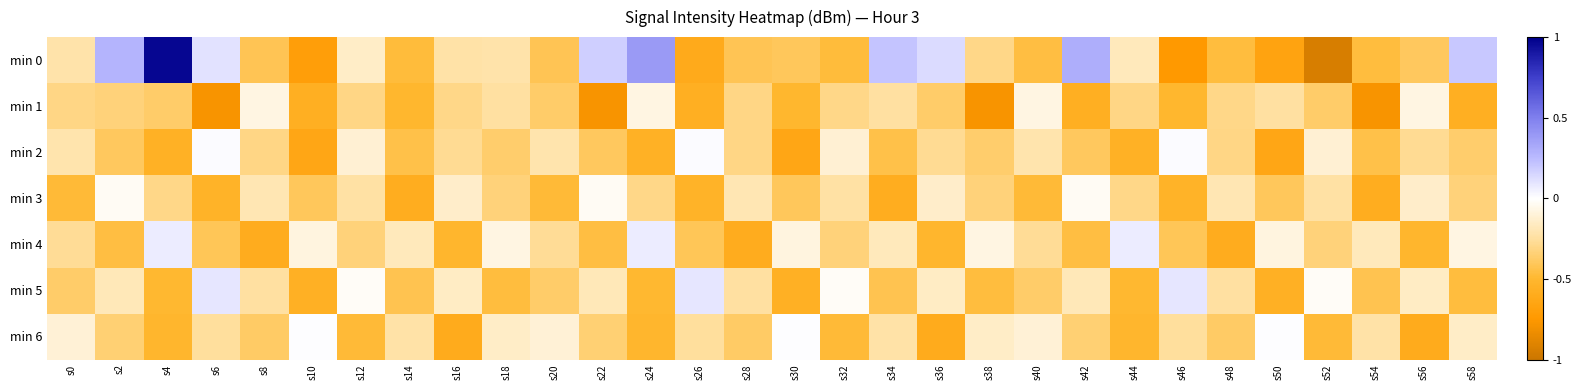

At how many categories does at least one series exceed 0?

15